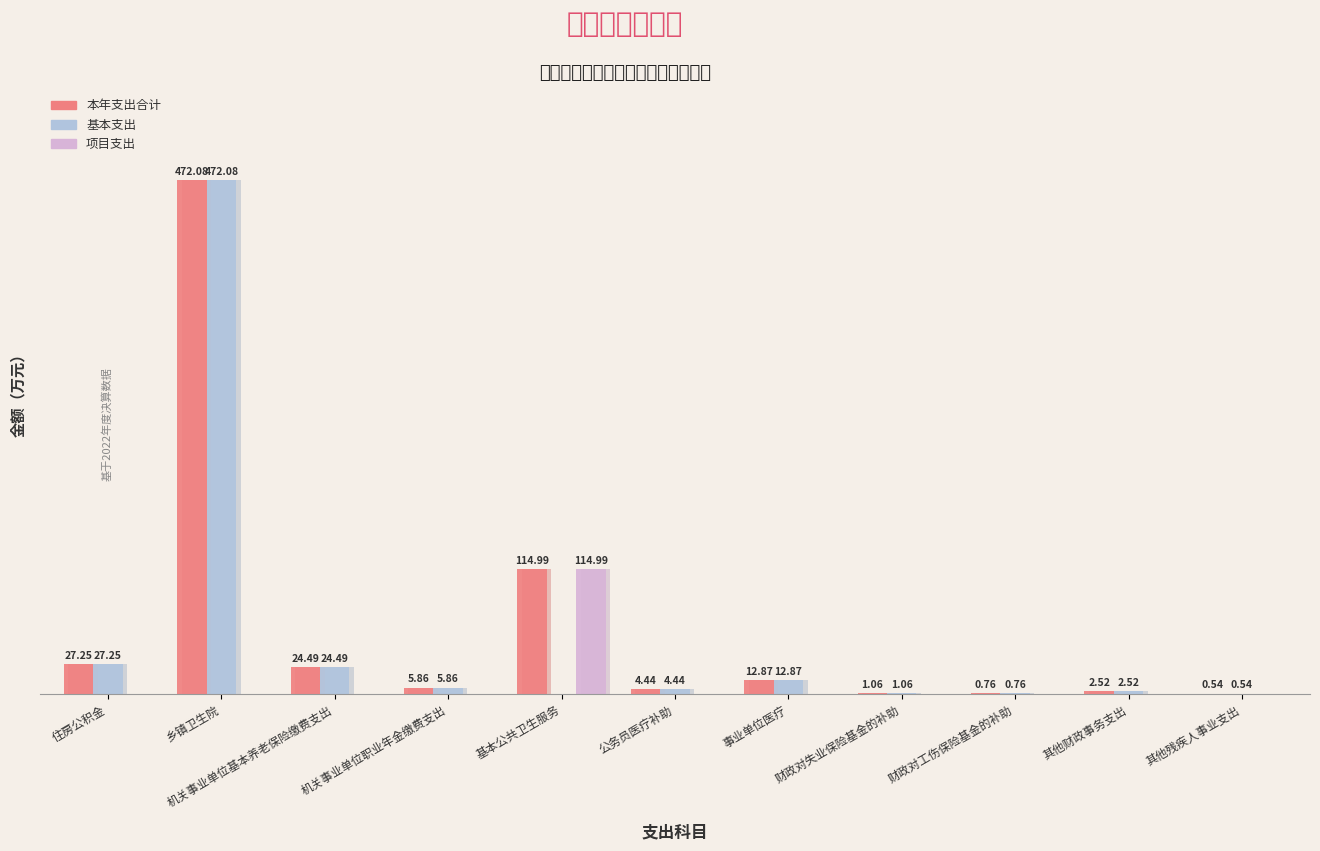

At how many categories does at least one series exceed 138?

1